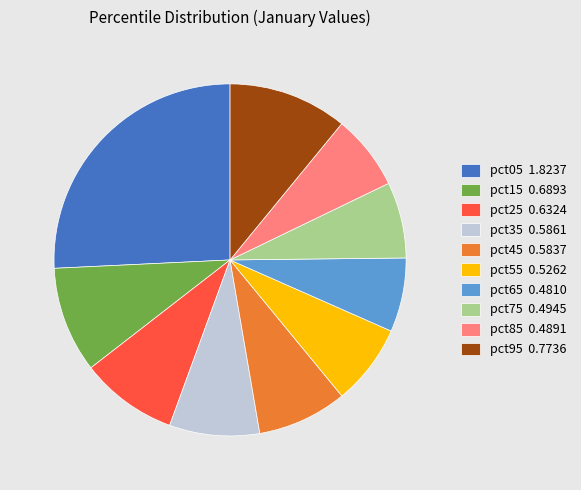

The pct85 slice represents 1% of the pie. True or false?

False